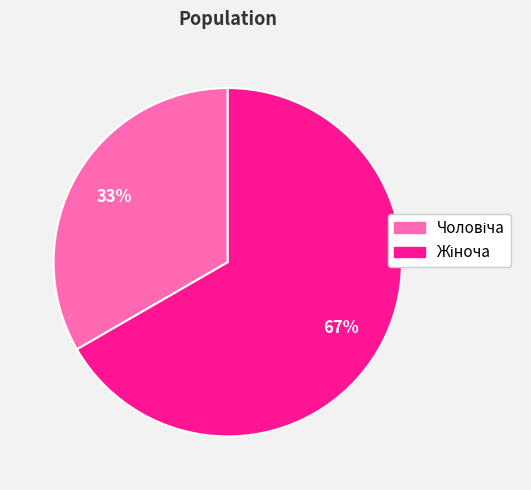

Is there a majority slice in this chart?

Yes